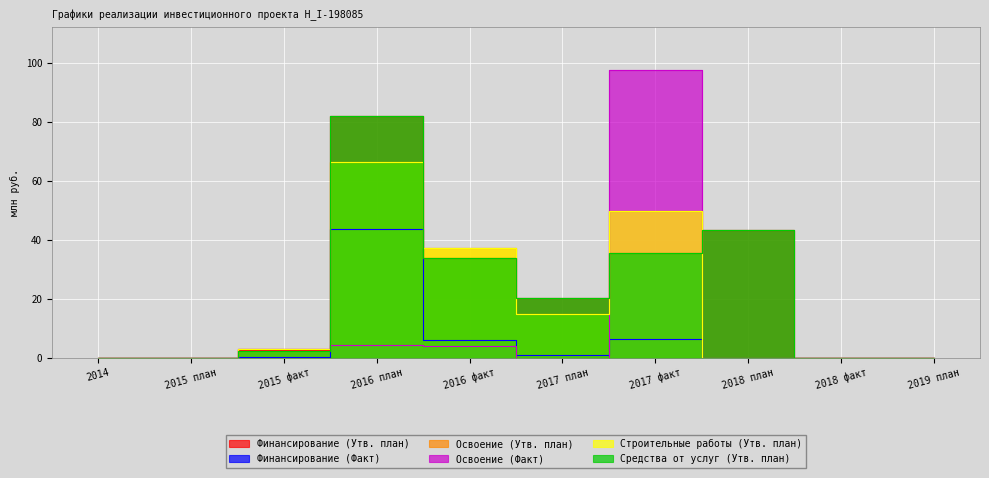

What is the highest value of the Освоение (Утв. план) series?

66.5